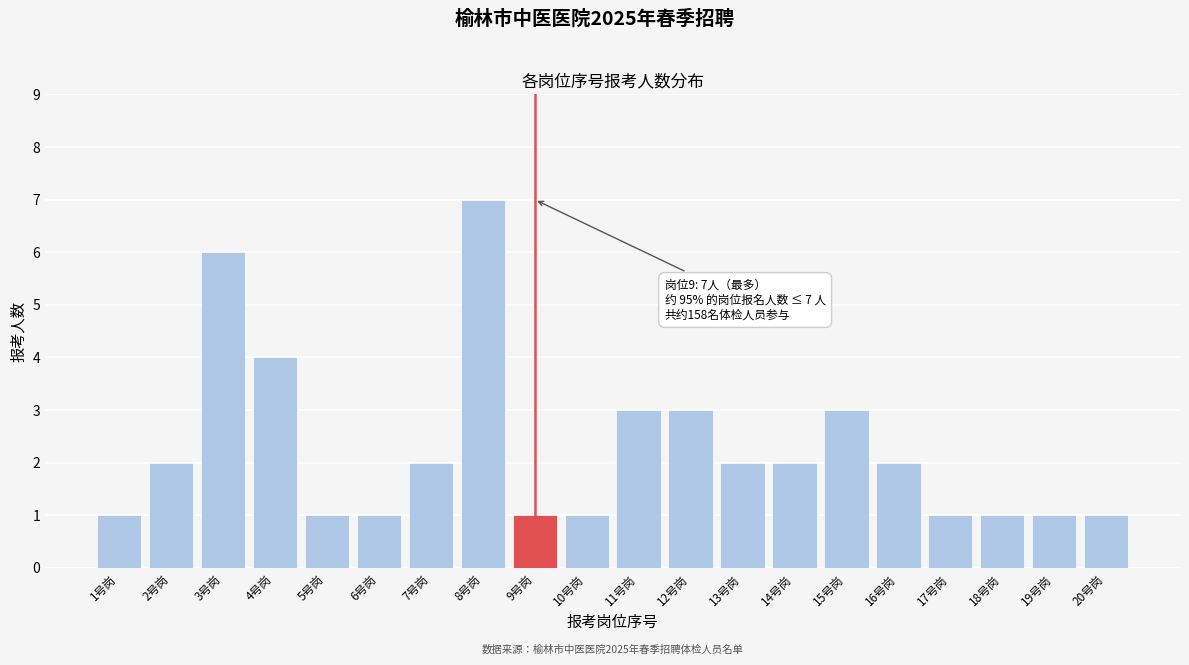

Reading left to right, what are all the values shown in this chart?

1	2	6	4	1	1	2	7	1	1	3	3	2	2	3	2	1	1	1	1